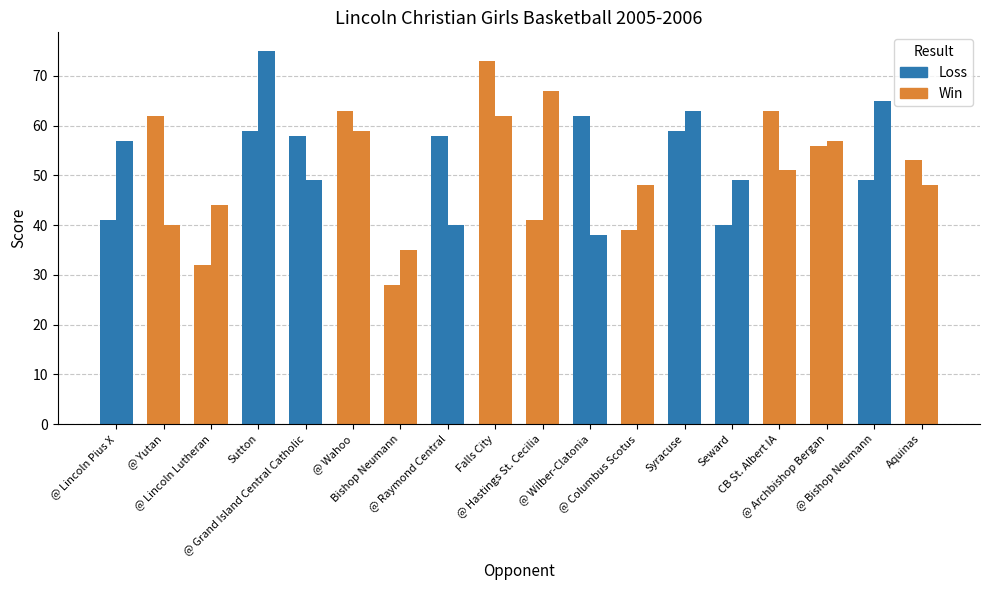

Is it true that OppScore equals 18 at Syracuse?

False